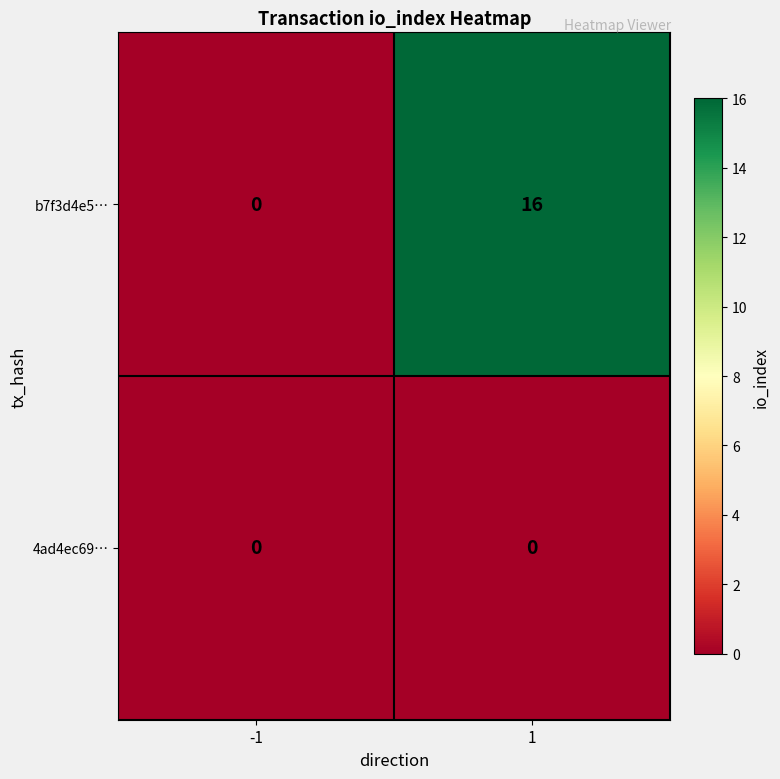

Rank the series at 1 from lowest to highest value.

4ad4ec69…, b7f3d4e5…